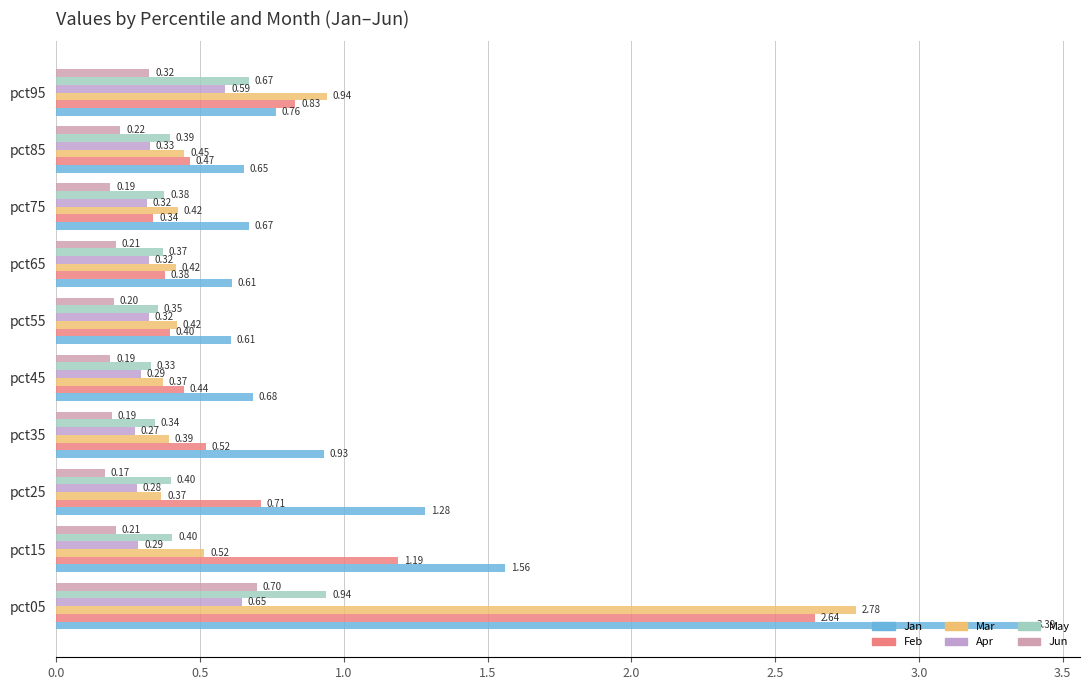

How many data points does each series have?

10